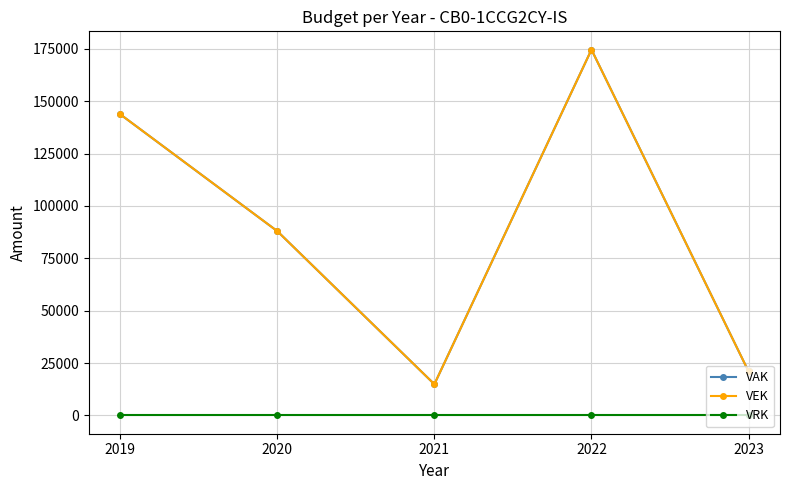

What is the difference between the VAK values at 2020 and 2022?

86656